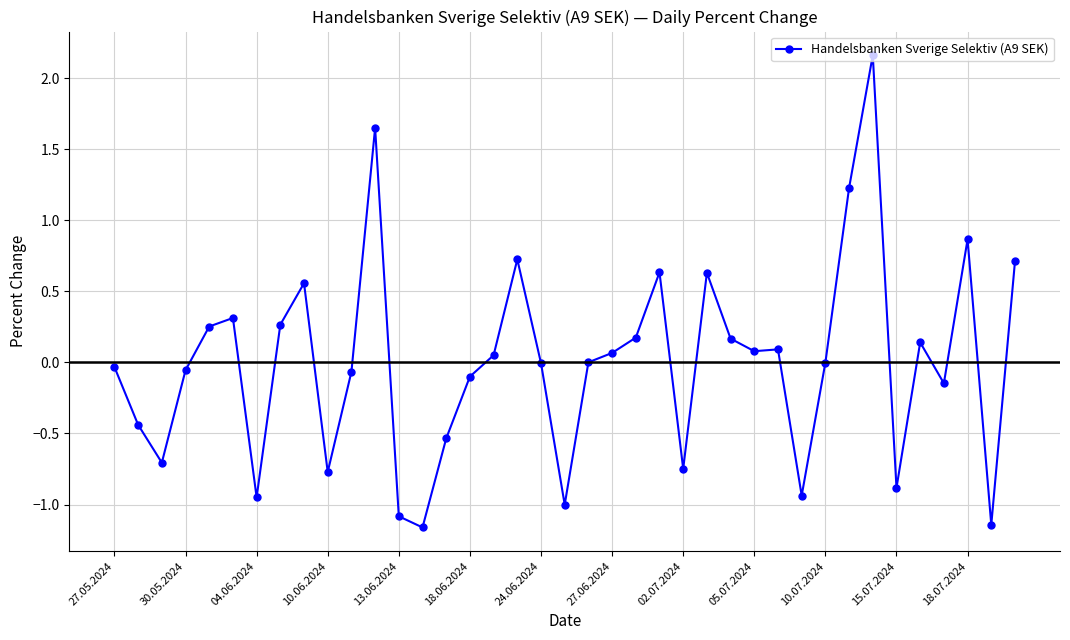

Is this an area chart (filled region under the line)?

No